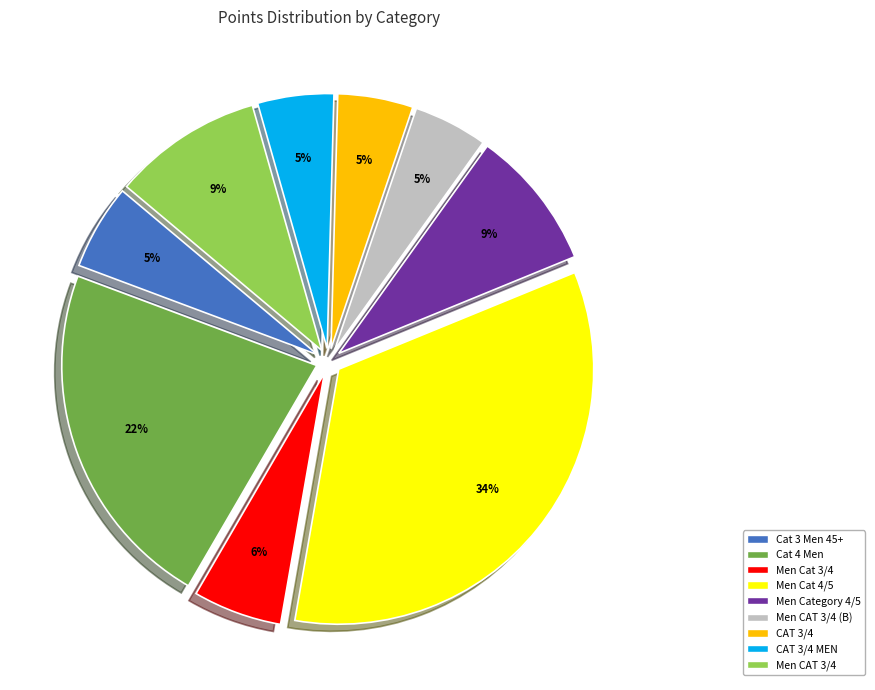

Is there any slice that represents more than half of the pie?

No